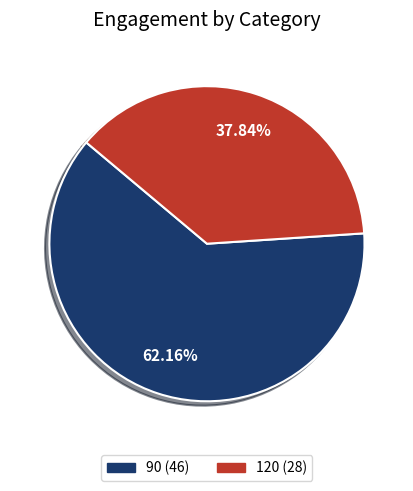

Which category has the smallest portion of the pie?

120